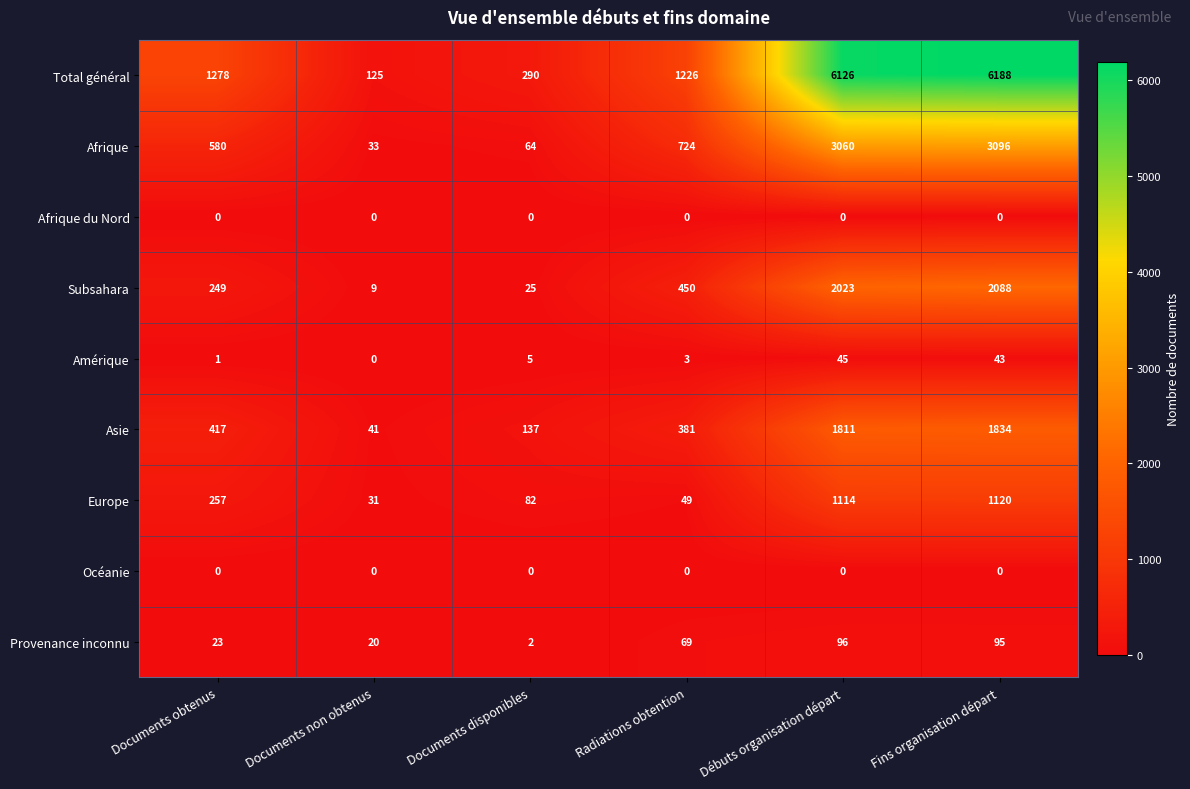

Which category has the lowest value in the Provenance inconnu series?

Documents disponibles